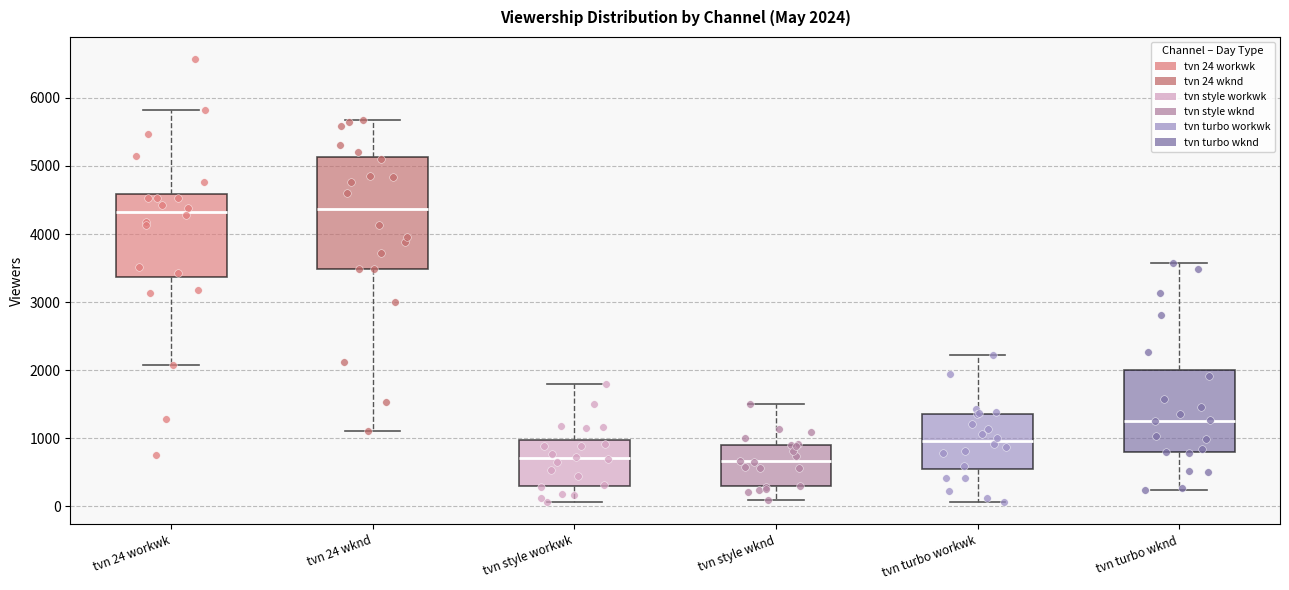

Which box is the tallest, from its lower edge to its upper edge?

tvn 24 wknd